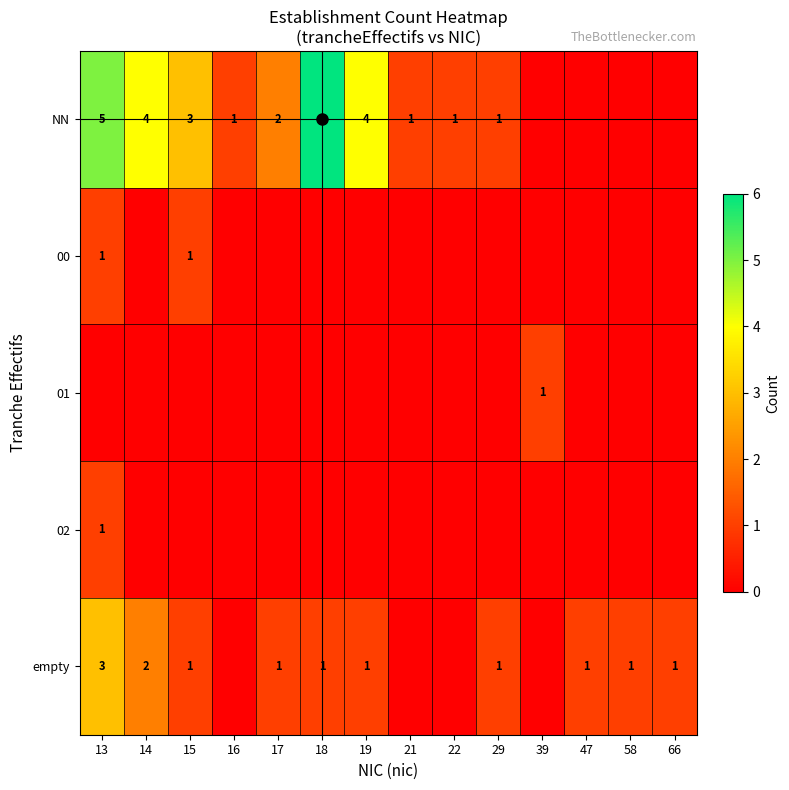

Between 18 and 21, which is larger?

18